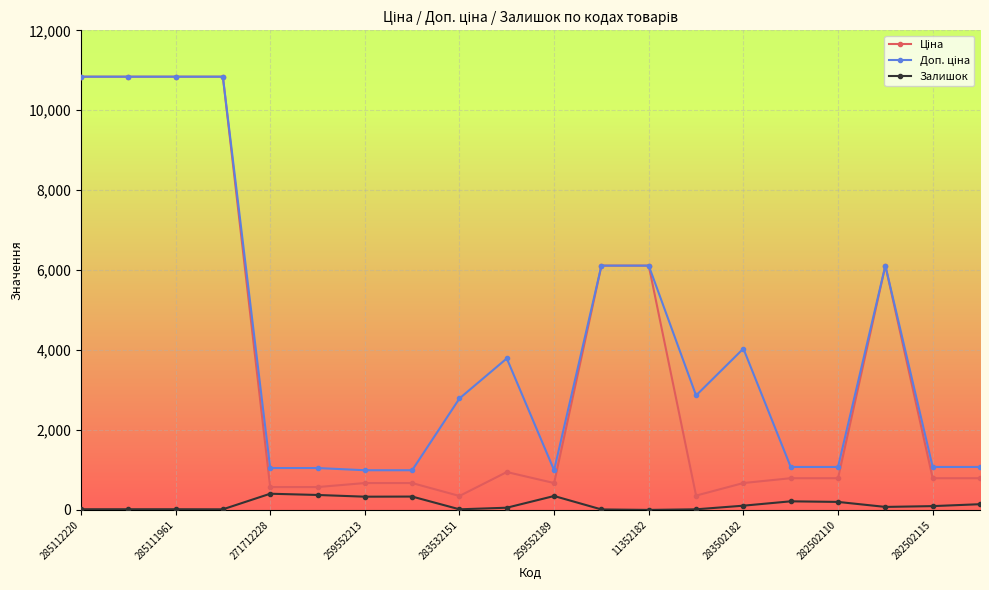

True or false: Залишок has more than 0 points higher than both neighbors.

True